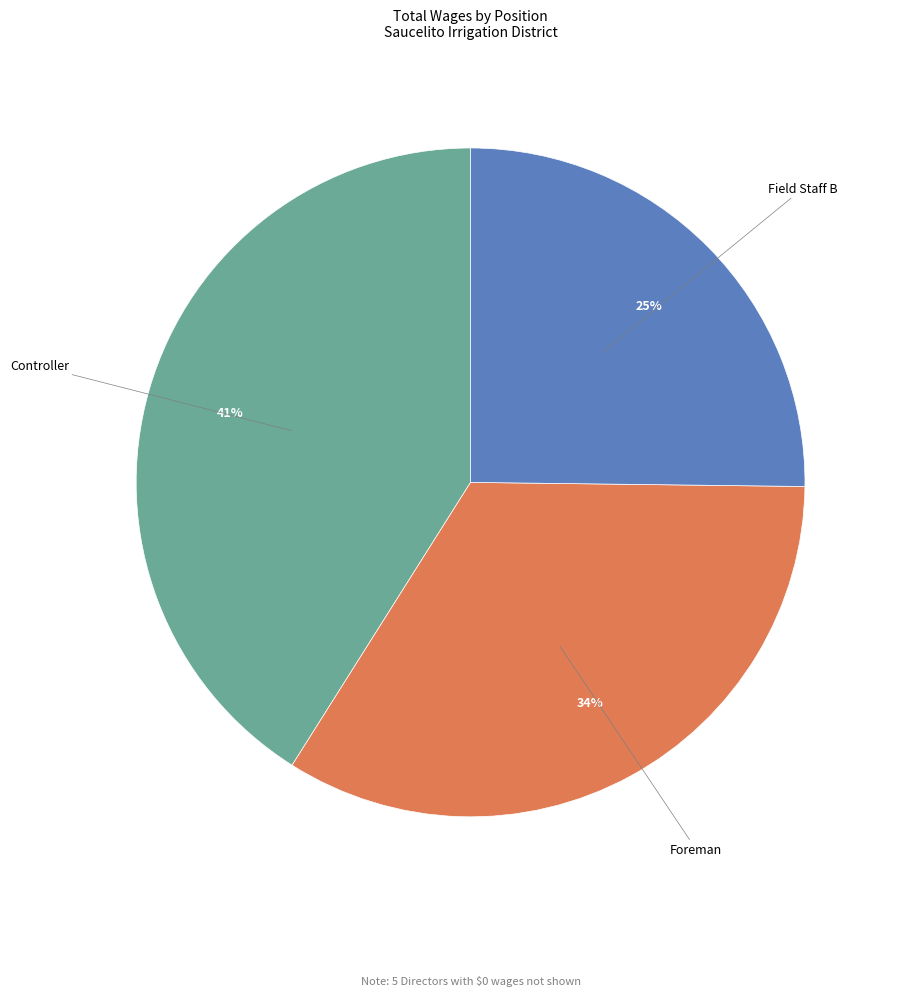

Is there any slice that represents more than half of the pie?

No